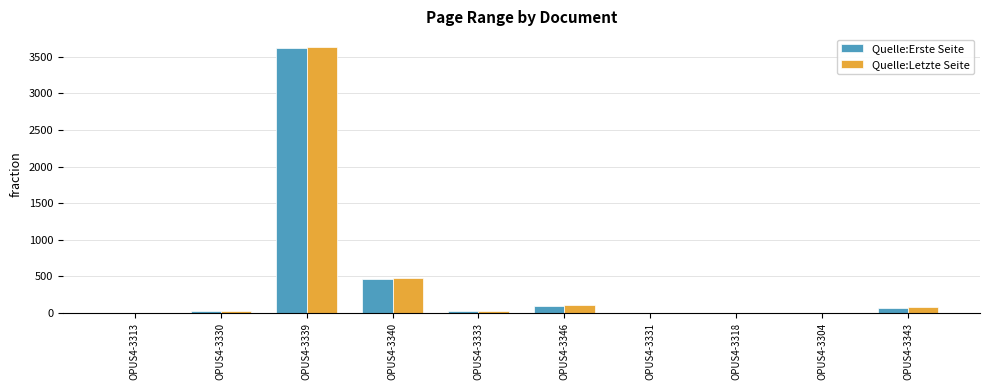

How many series are shown in this chart?

2